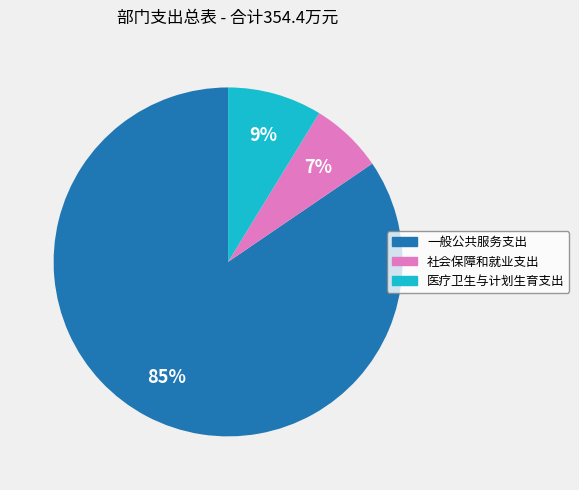

What percentage is the 社会保障和就业支出 slice, to the nearest percent?

7%